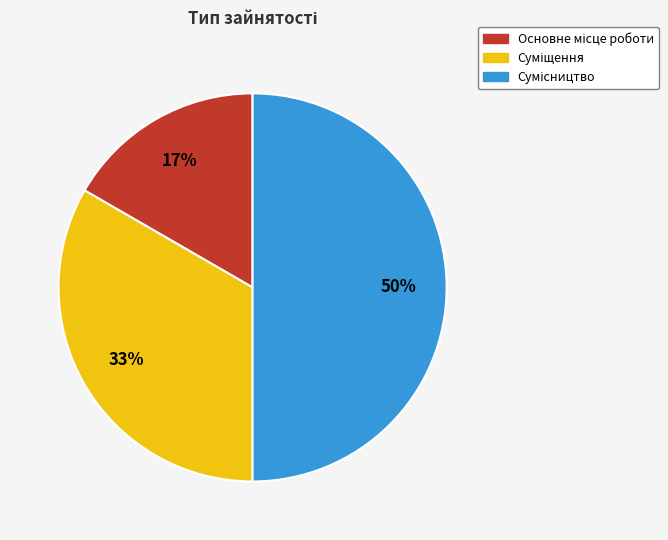

To the nearest percent, what is the difference between the largest and smallest slice percentages?

33%